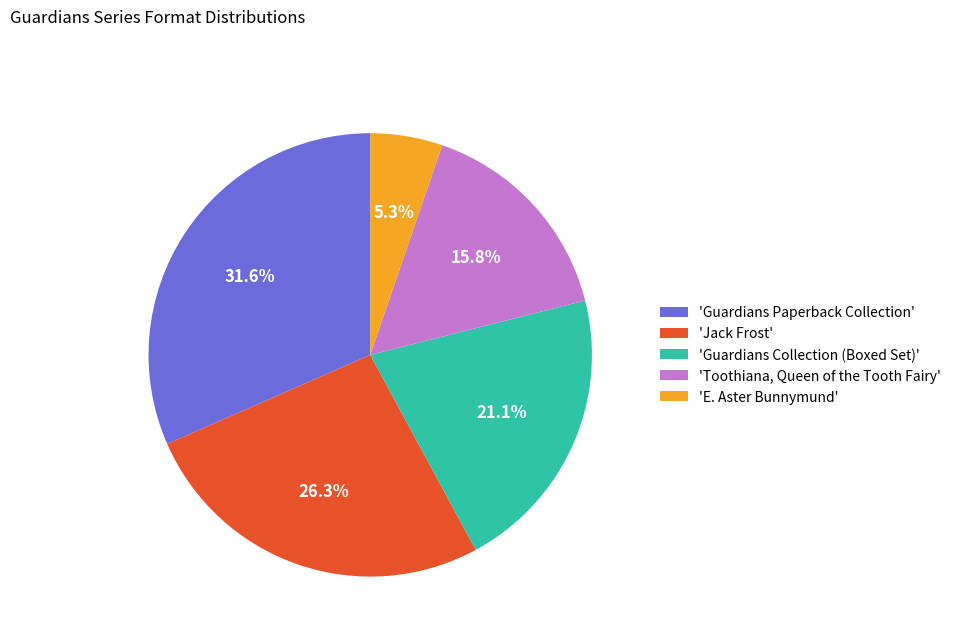

What portion of the pie excludes 'Guardians Paperback Collection'?

68.4%